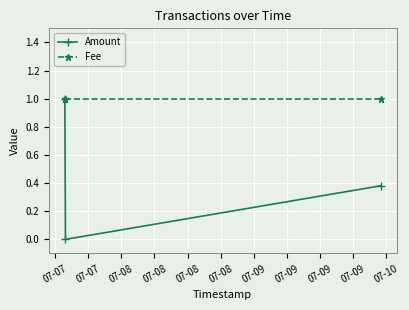

What is the lowest value of the Fee series?

1.0